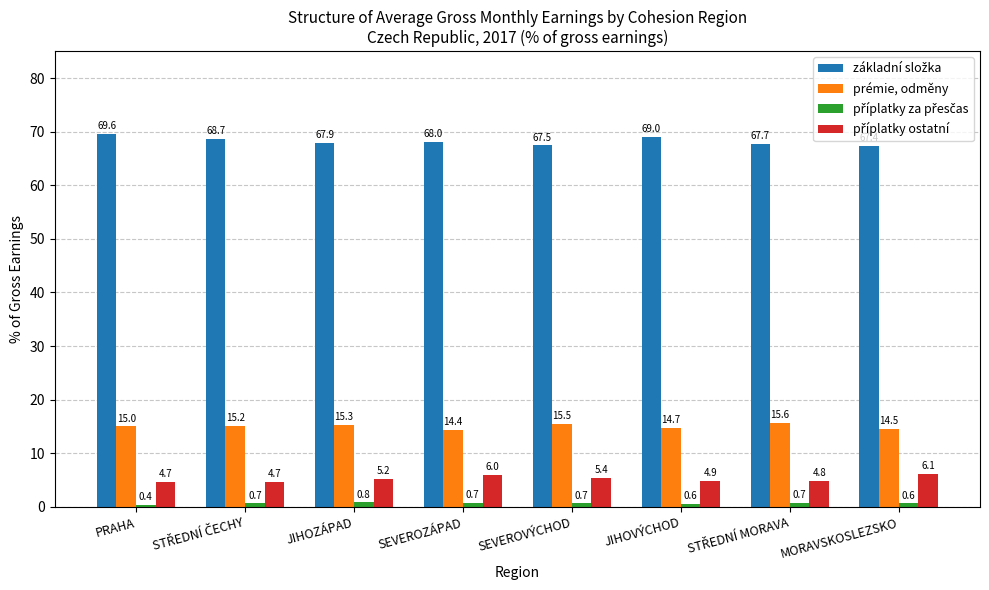

What is the total value across all series at PRAHA?

89.7